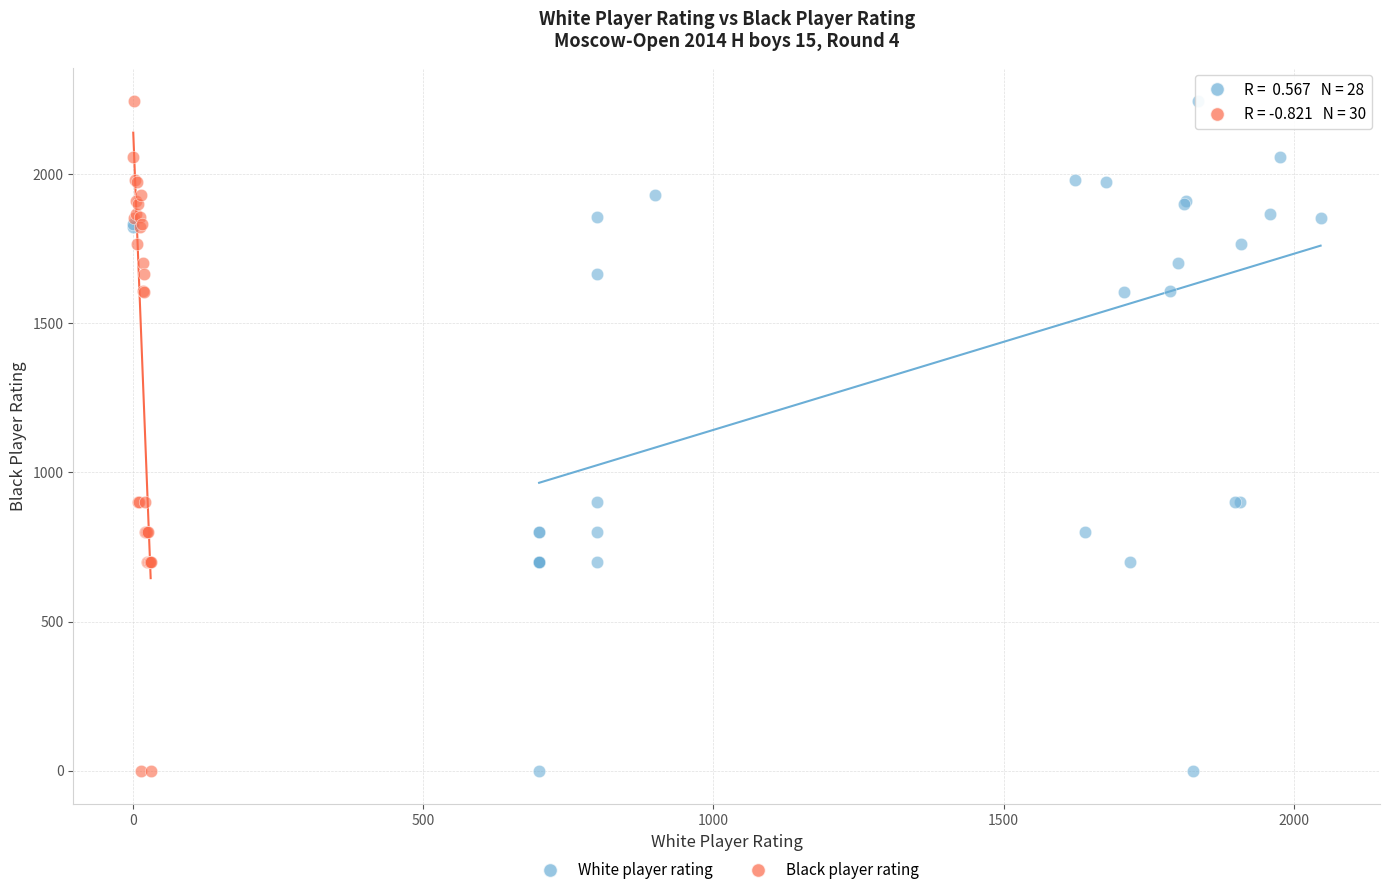

What are all the series names shown in the legend?

White player rating, Black player rating